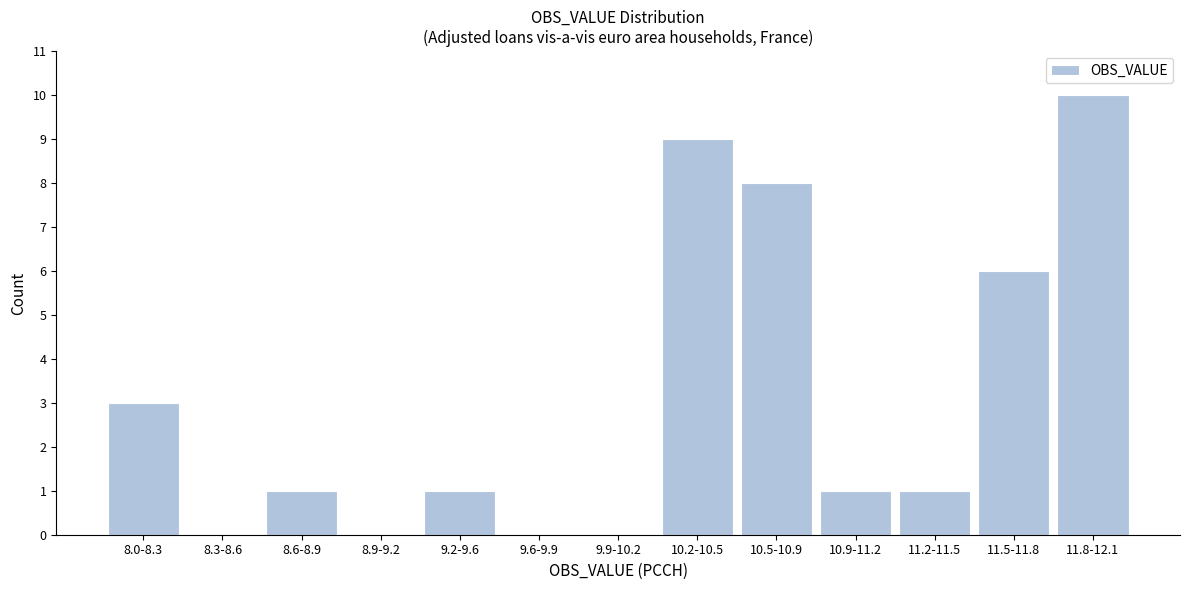

Reading left to right, what are all the values shown in this chart?

8.0-8.3=3	8.3-8.6=0	8.6-8.9=1	8.9-9.2=0	9.2-9.6=1	9.6-9.9=0	9.9-10.2=0	10.2-10.5=9	10.5-10.9=8	10.9-11.2=1	11.2-11.5=1	11.5-11.8=6	11.8-12.1=10